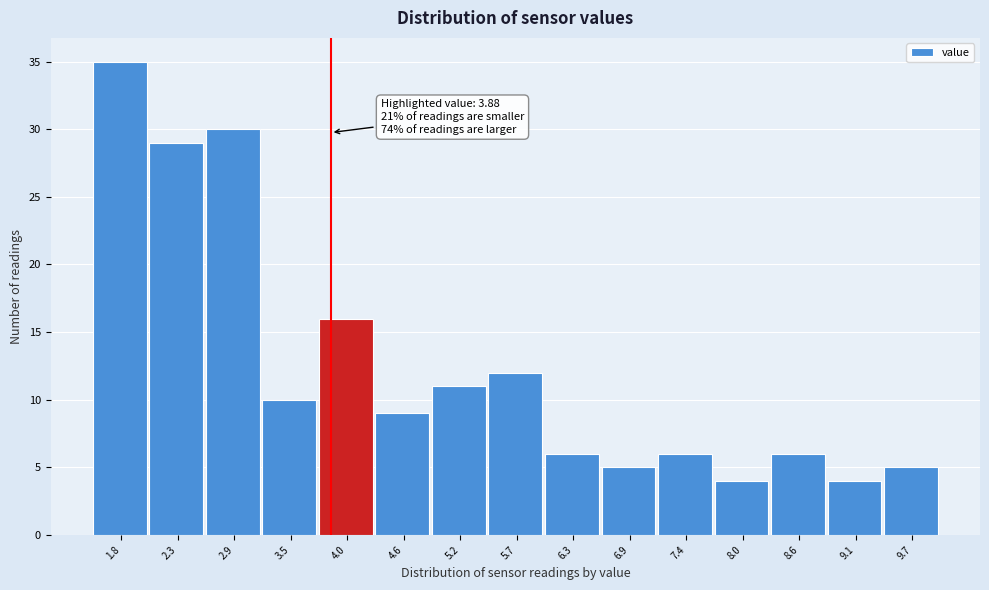

Over which range of the x-axis is the bar tallest?

1.5 to 2.1